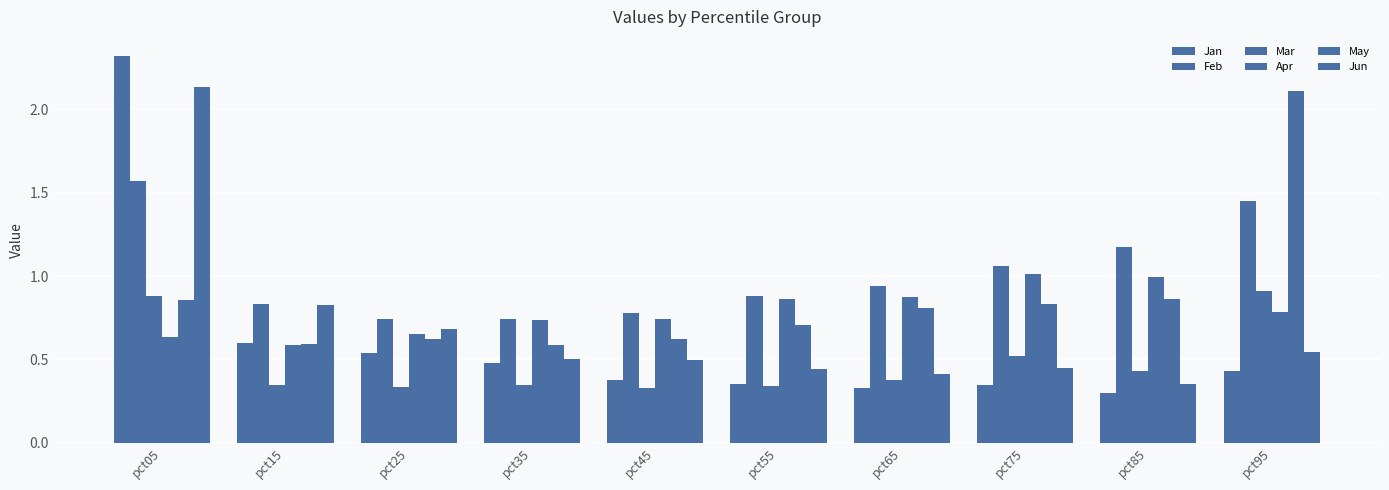

Between pct35 and pct55, which is larger?

pct35